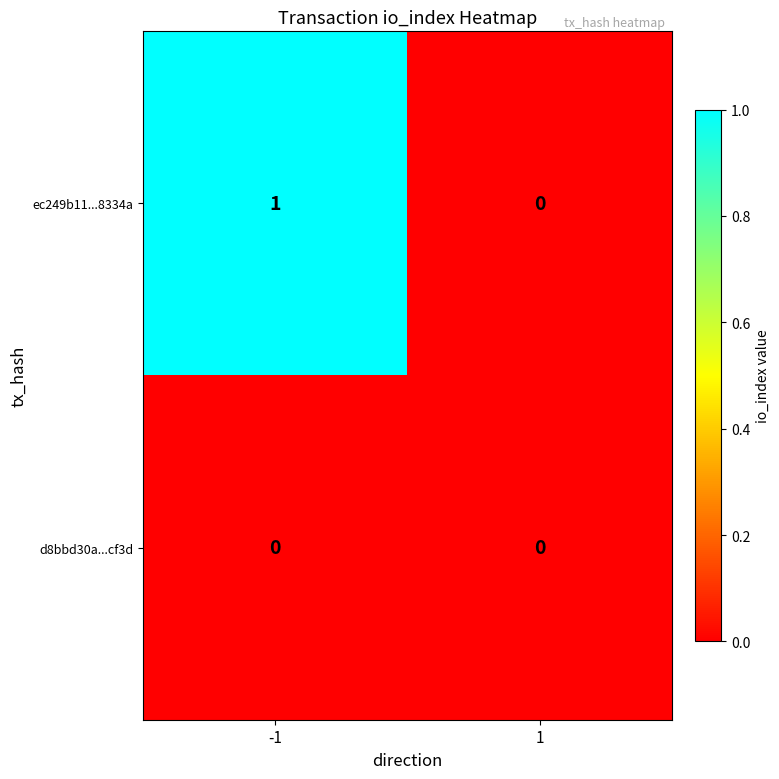

Which series has the largest range (max minus min)?

ec249b11...8334a